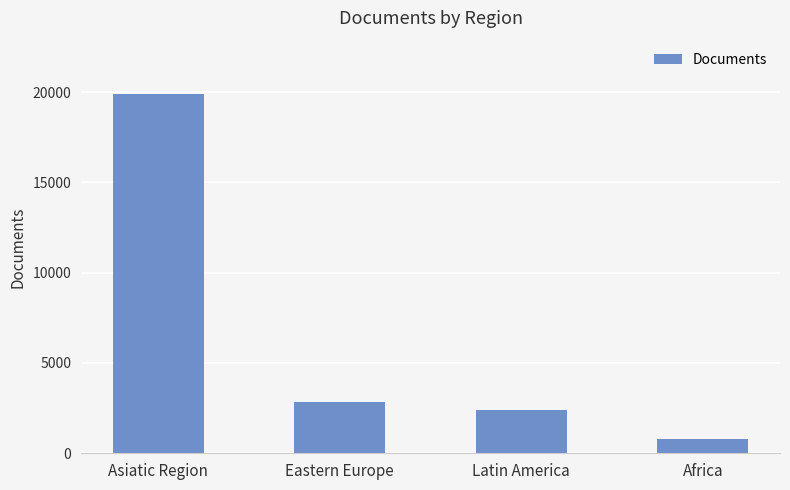

What is the change in value from Eastern Europe to Latin America?

-454